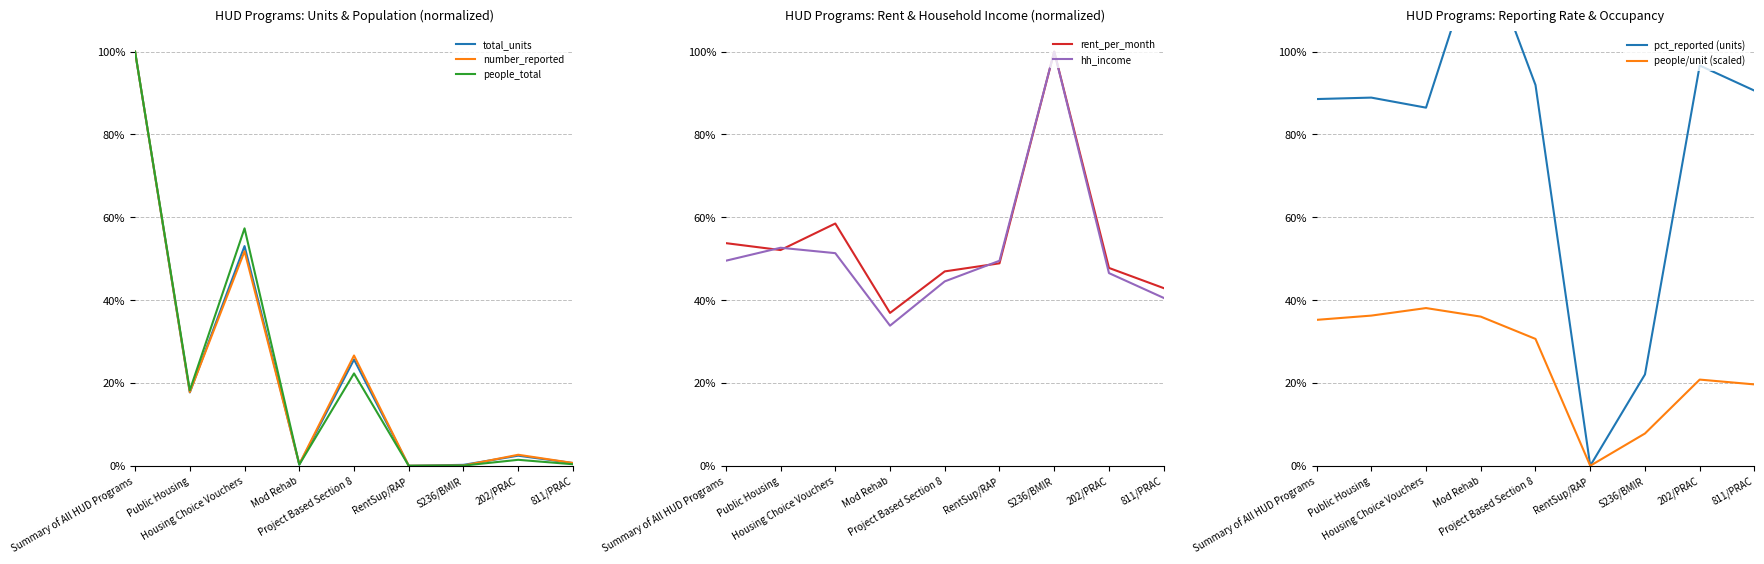

What is the sum of all rent_per_month values?

4.9